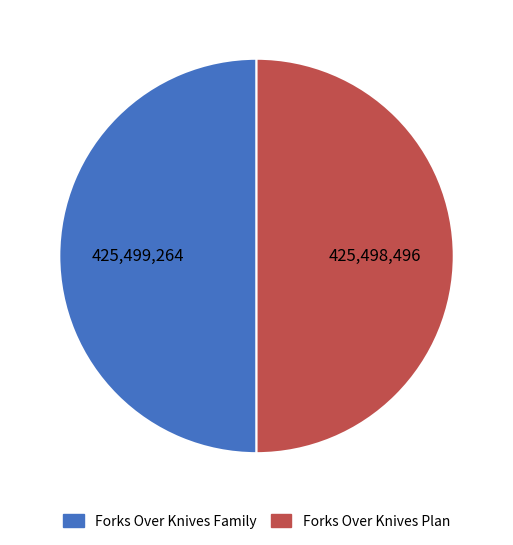

Is it true that Forks Over Knives Plan is 50% of the pie?

True